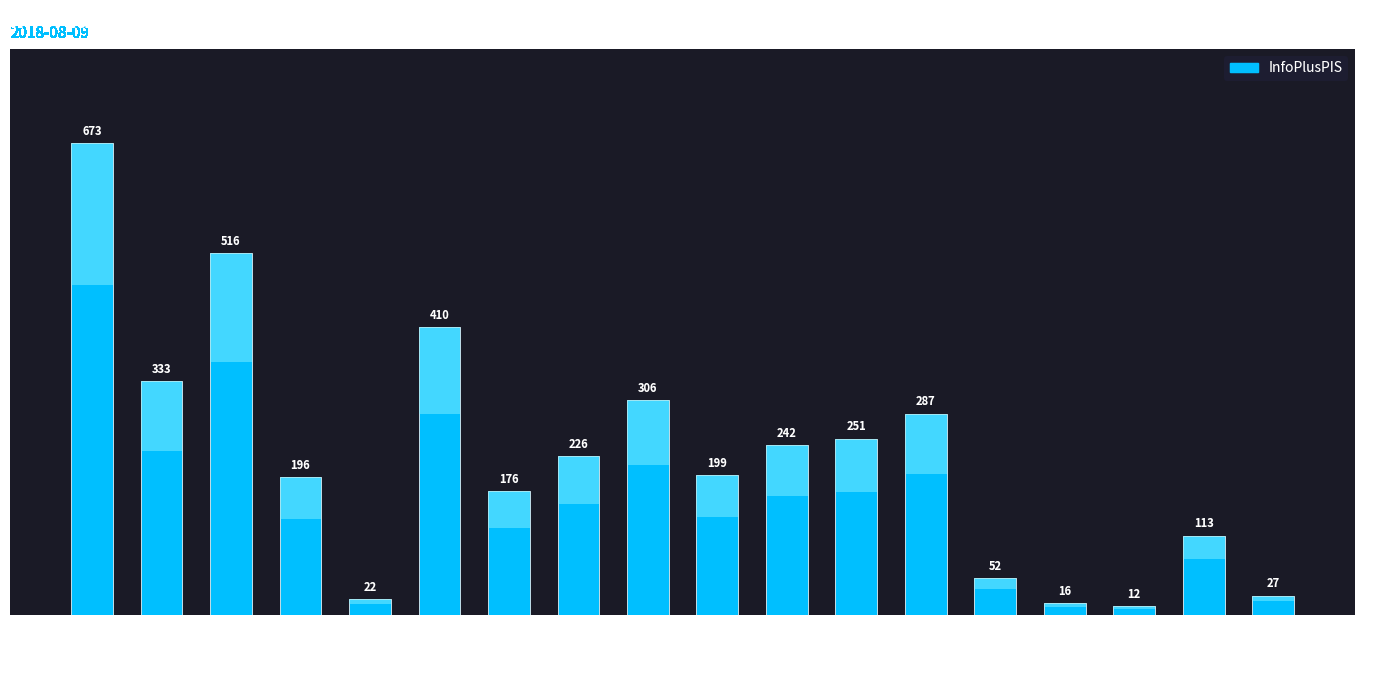

What is the difference between the maximum and minimum values?

661